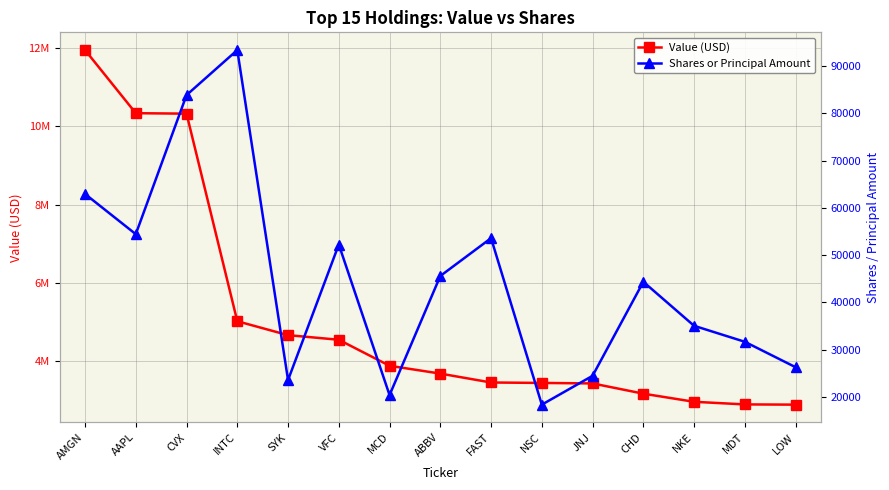

At which label does Shares or Principal Amount first exceed 44361?

AMGN